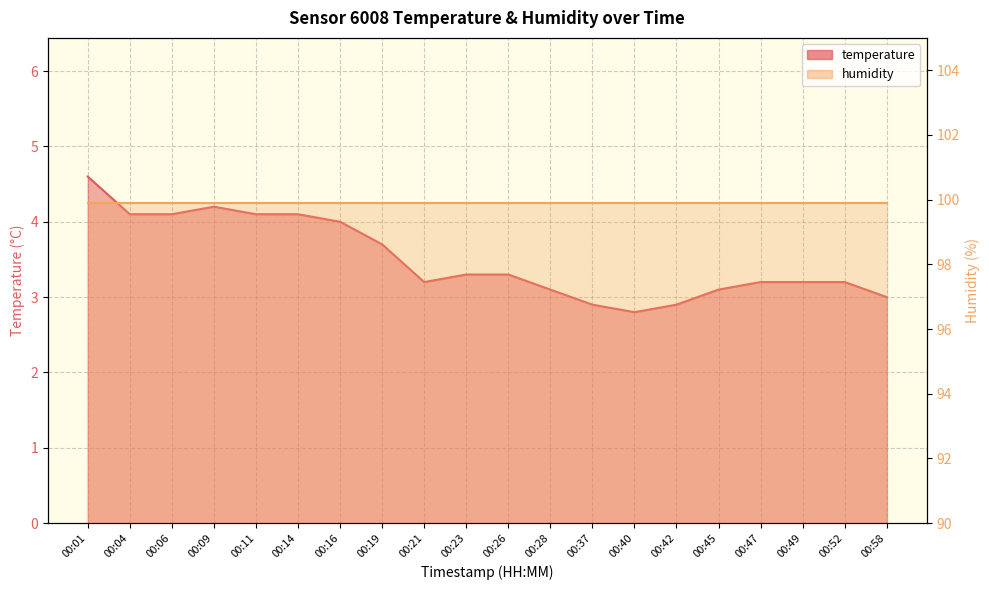

Where is the first local minimum?

00:21